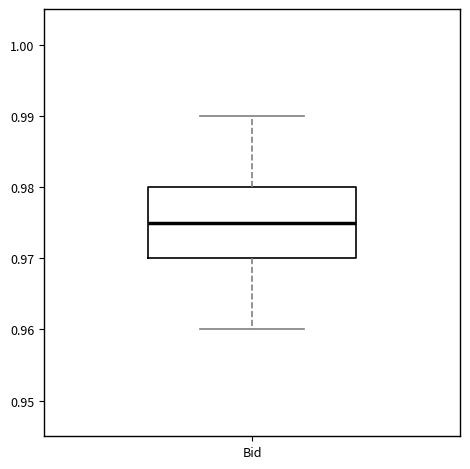

Read this box plot against the y-axis: the position of the median line, the range covered by the box, and the ends of both whiskers. The values are not printed on the chart, so give them approximately, as read against the axis.

median 0.975, box 0.970 to 0.980, whiskers 0.960 to 0.990